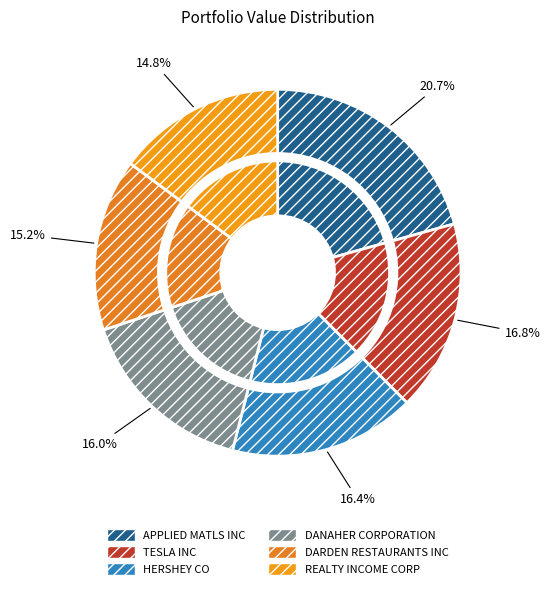

Which slice is the smallest?

REALTY INCOME CORP